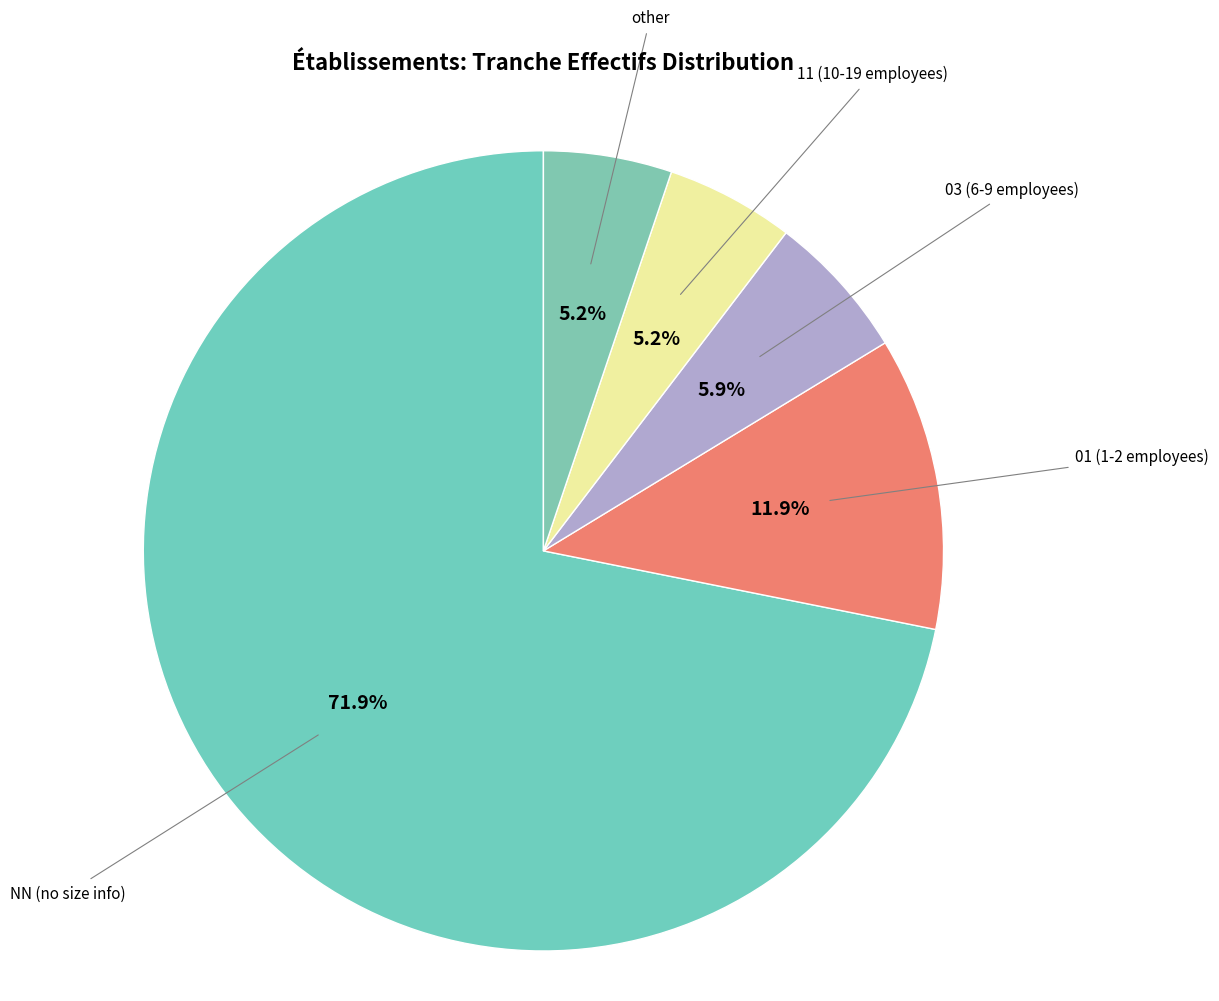

Does 03 represent more than half of the total?

No